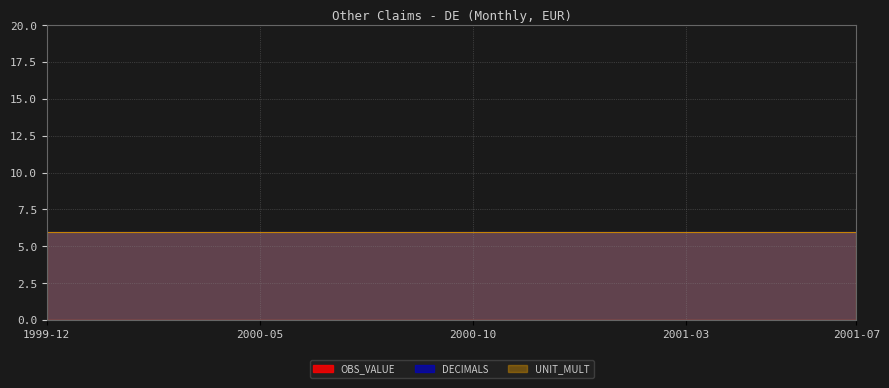

What is the spread (max minus min) of values at 2001-04?

6